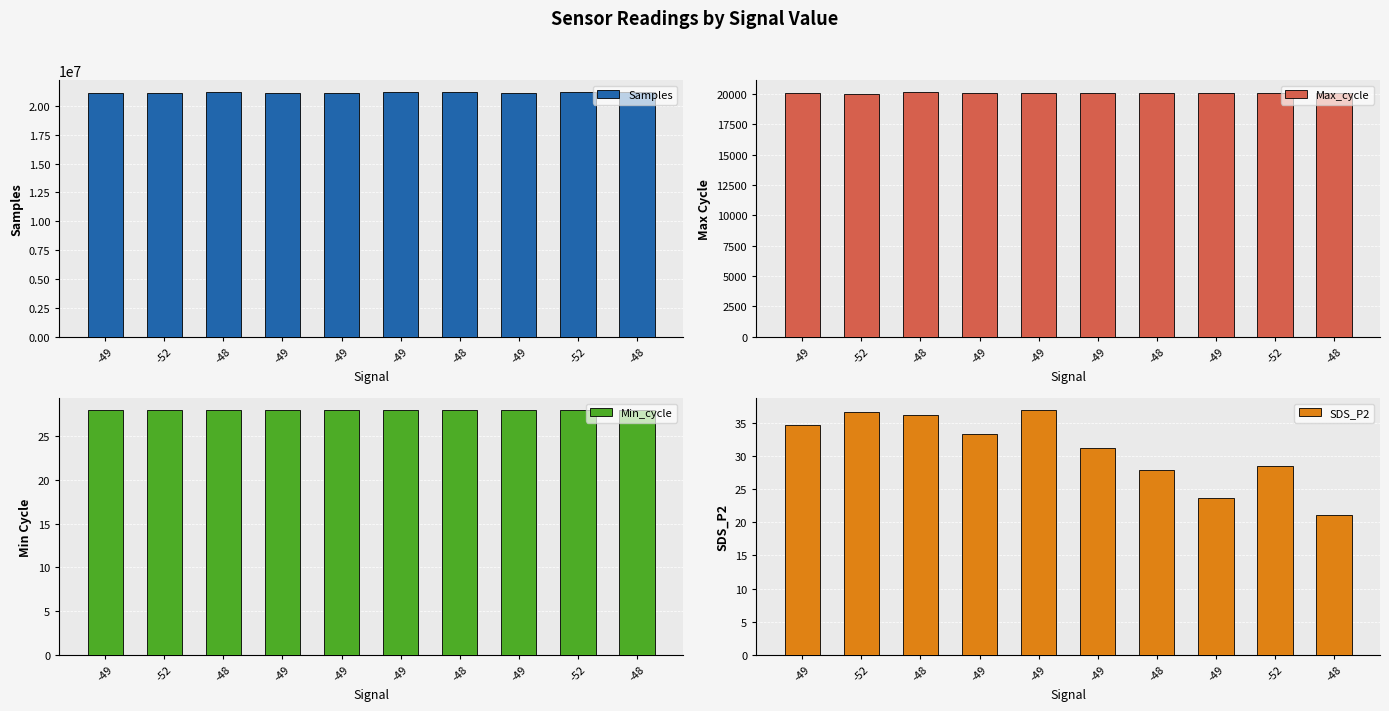

Is the value of SDS_P2 at -48 greater than the value of Min_cycle at -48?

Yes